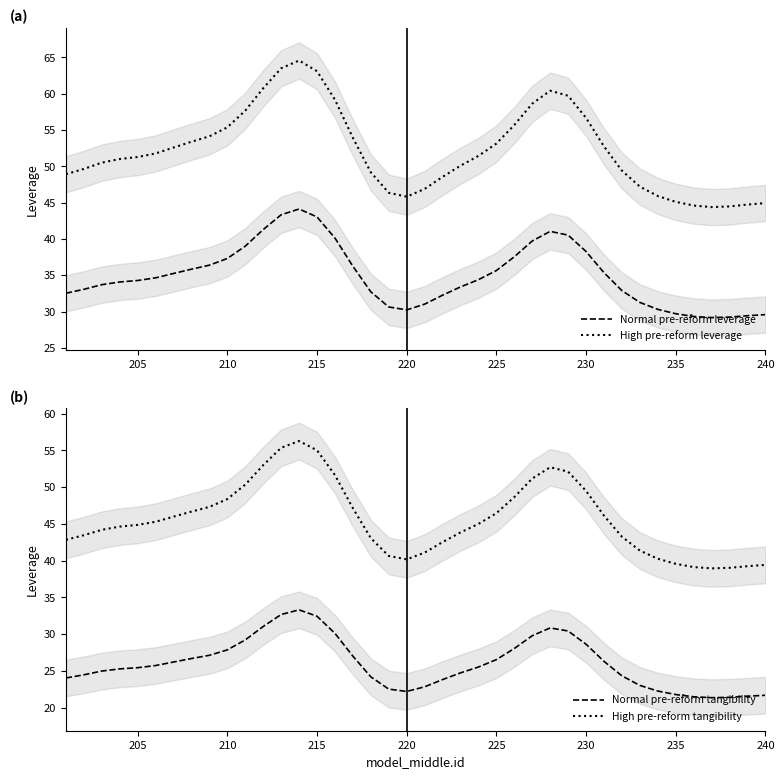

What is the average value of the Normal pre-reform tangibility series?

26.0